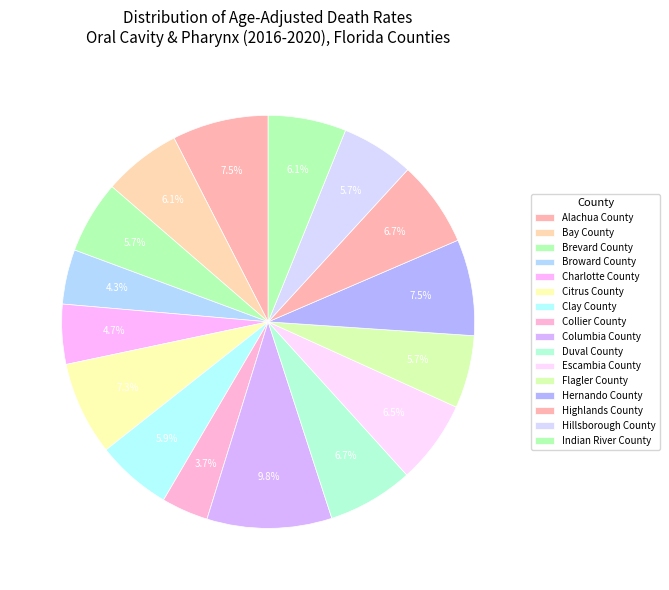

How much of the chart is everything except Escambia County?

93.5%